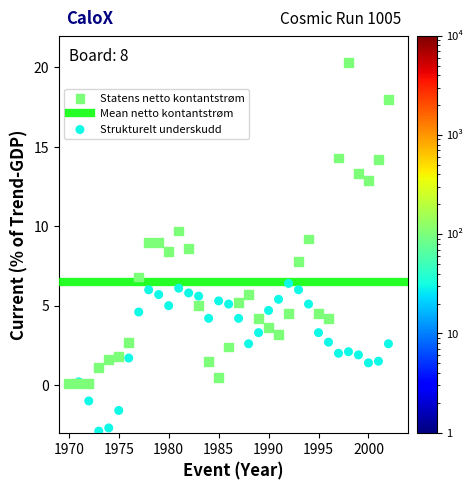

In the Statens netto kontantstrøm series, what Y value is closest to 10?

9.7